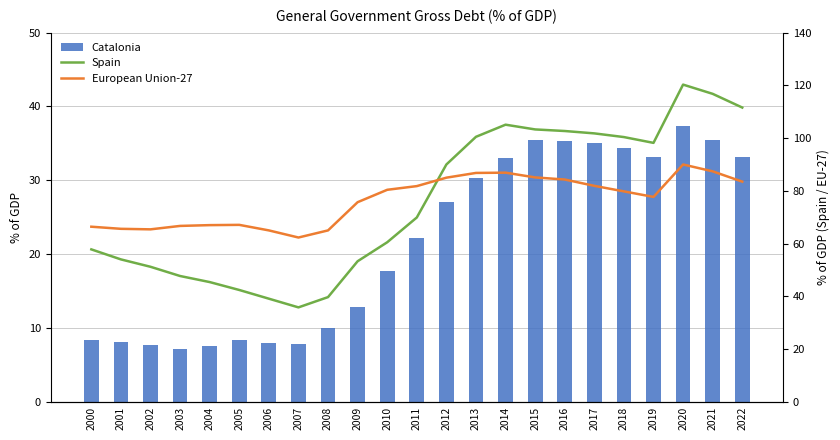

Is the value of Spain at 2016 greater than the value of Catalonia at 2000?

Yes